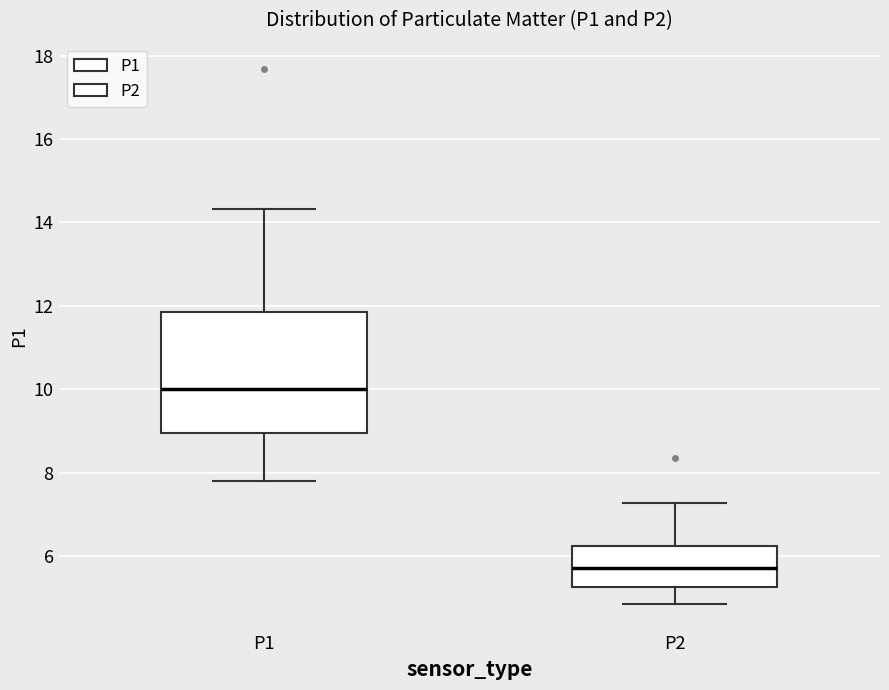

Reading left to right, read every box against the y-axis: the position of its median line, the range the box covers, and the ends of its whiskers. The values are not printed on the chart, so give them approximately, as read against the axis.

P1: median 10.0, box 9.0 to 11.8, whiskers 7.8 to 14.4
P2: median 5.8, box 5.2 to 6.2, whiskers 4.8 to 7.2